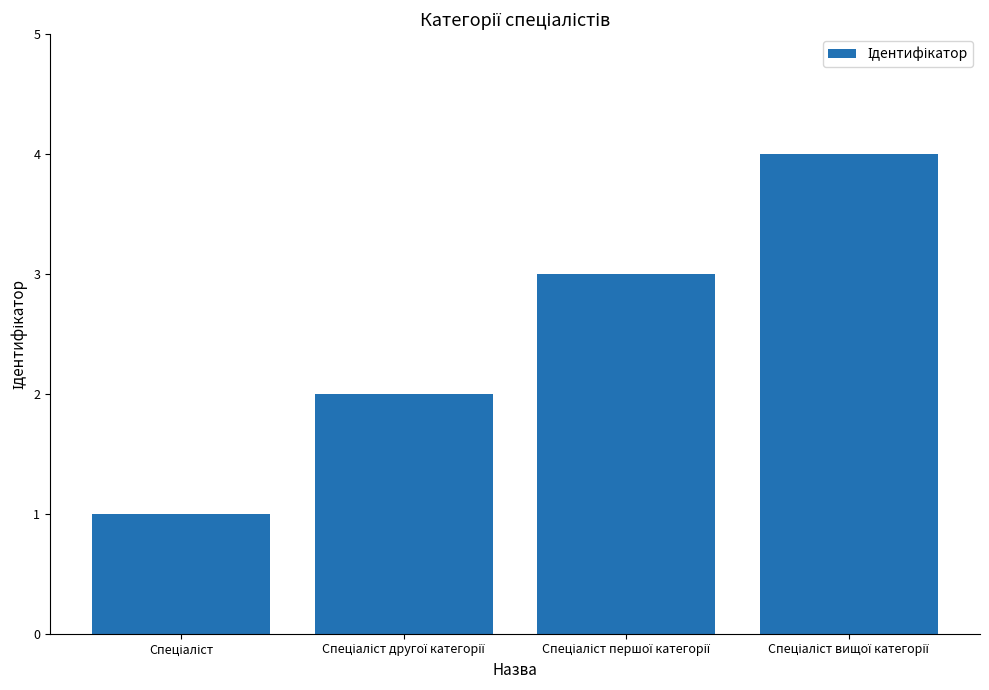

Count the values in the range 2 to 4.

3